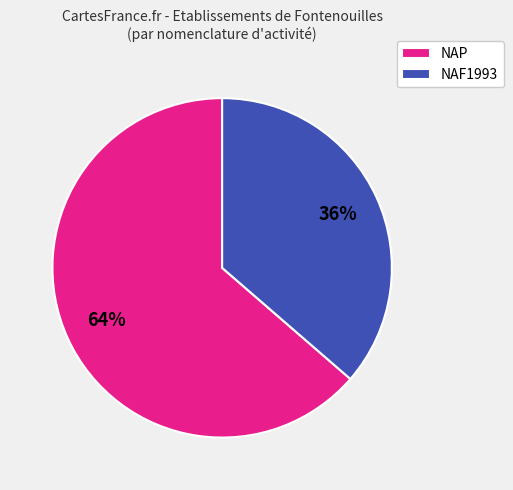

To the nearest percent, what is the combined percentage of NAF1993 and NAP?

100%